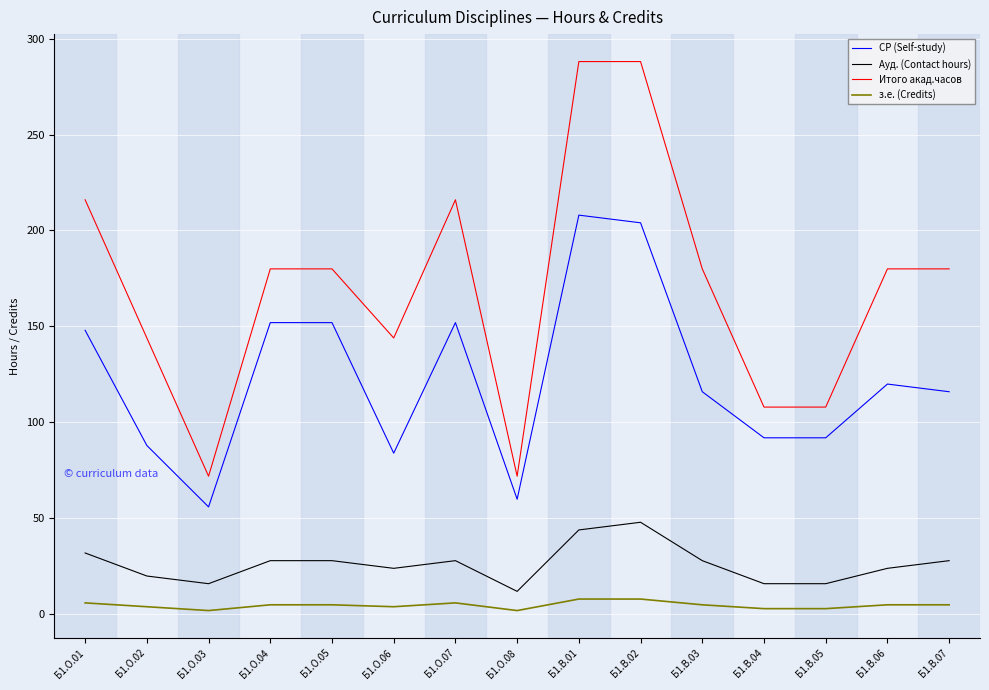

Between Б1.О.01 and Б1.В.03, which series saw the biggest shift?

Итого акад.часов